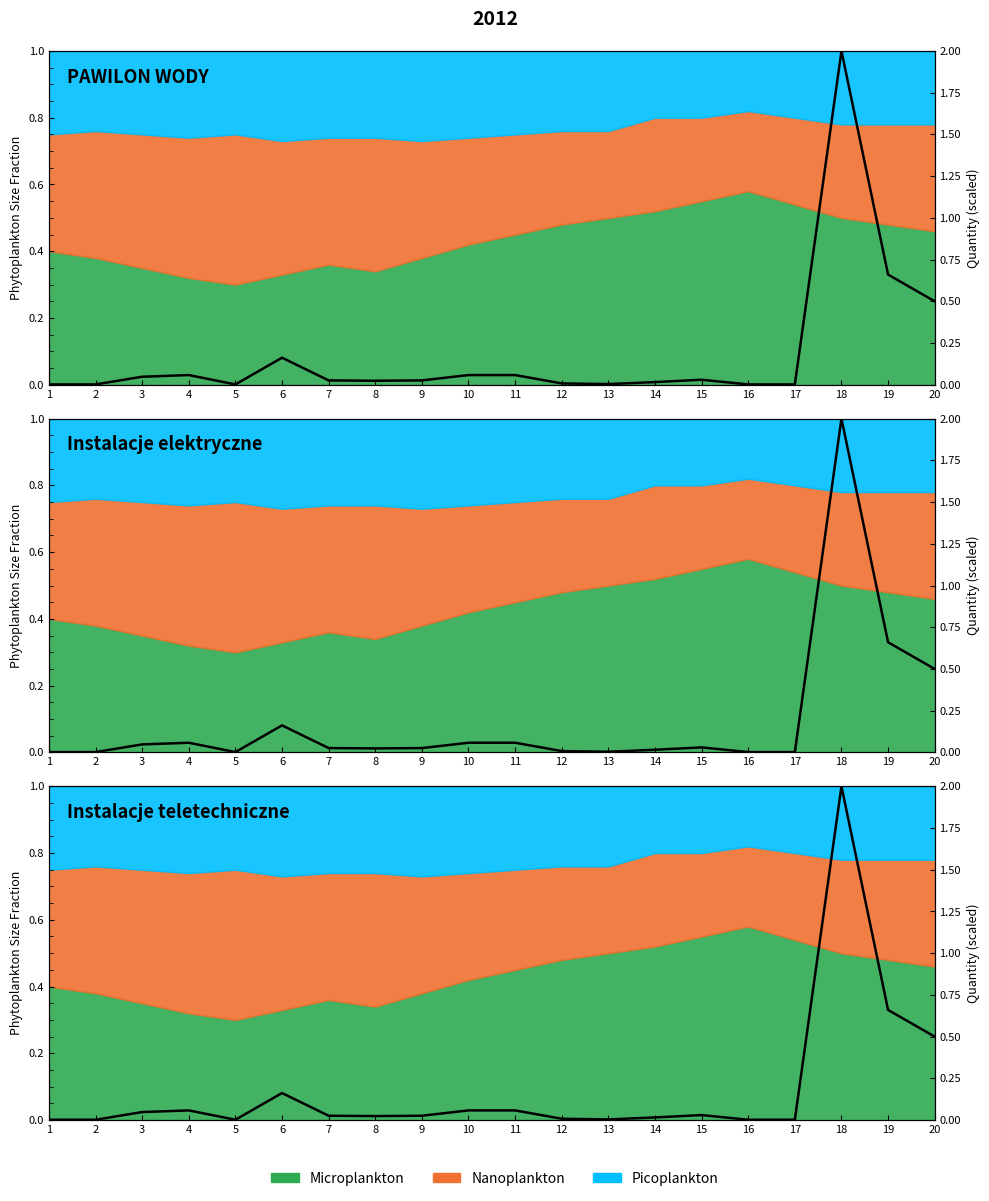

Where is the first local minimum?

5